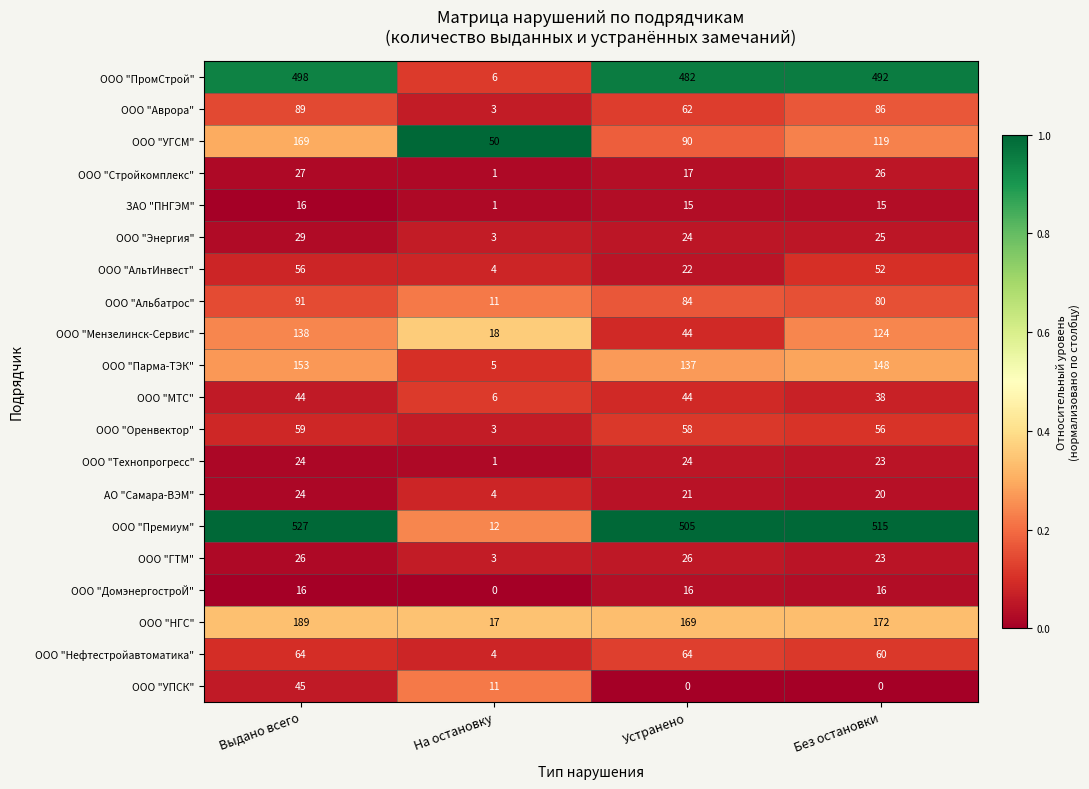

What is the total value across all series at Выдано всего?

2284